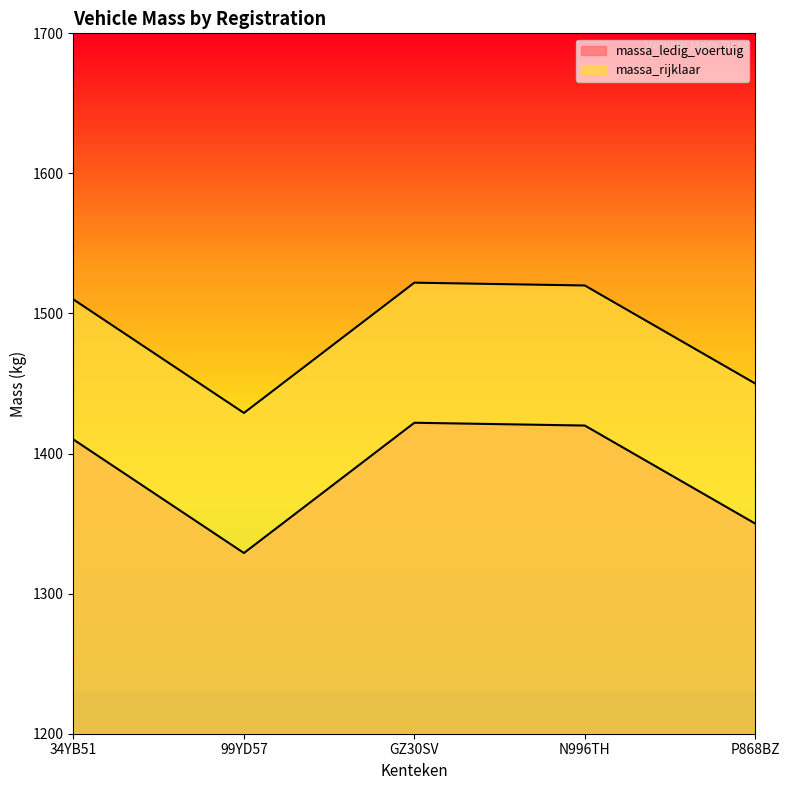

Which category has the lowest value across all series?

99YD57